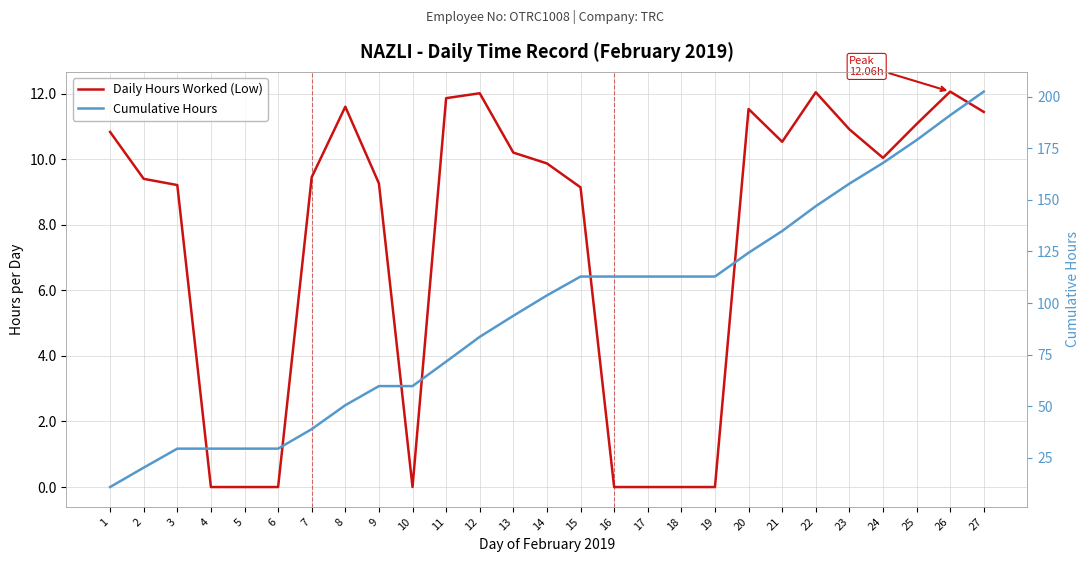

What is the minimum value for Cumulative Hours?

10.8